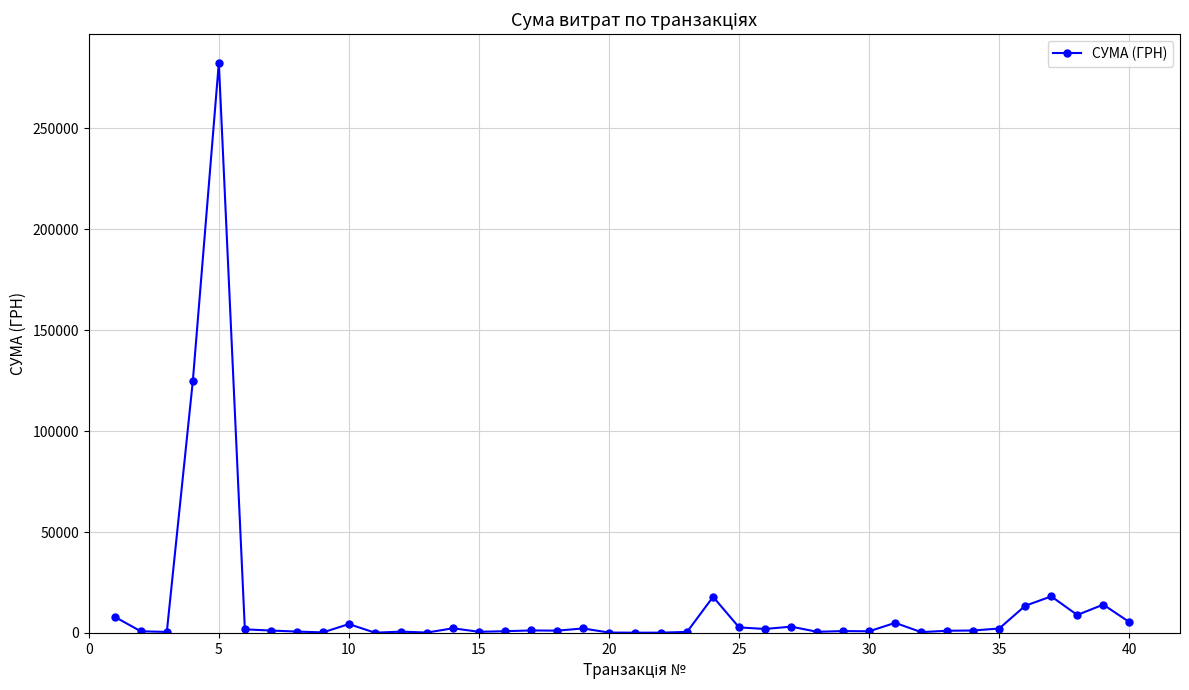

True or false: the data has more than 0 interior local peaks.

True